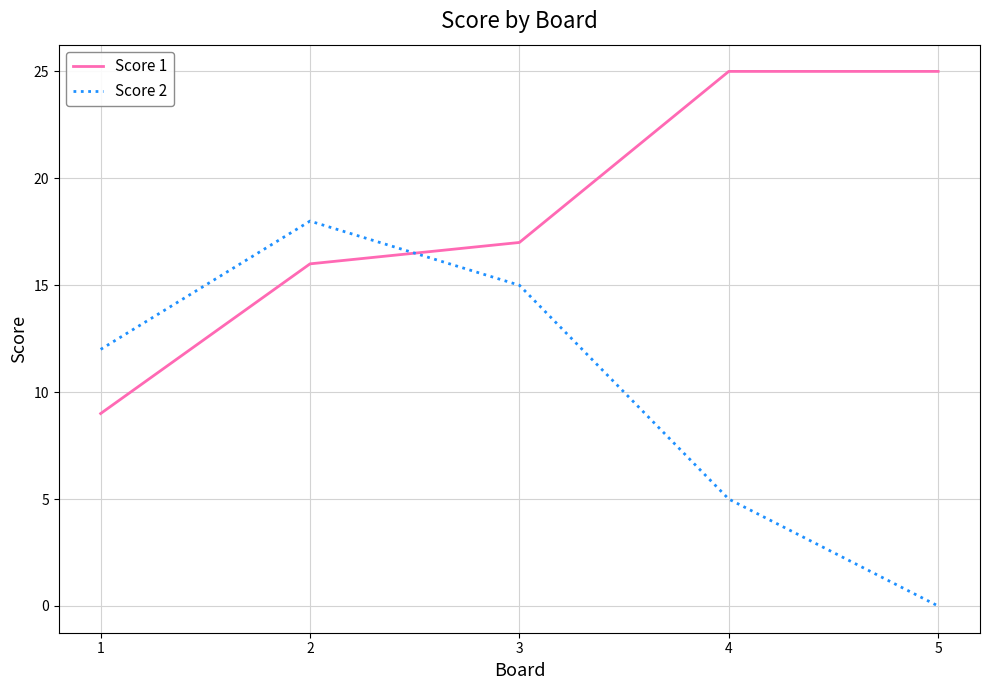

Is the value of Score 1 at 5 greater than the value of Score 2 at 1?

Yes